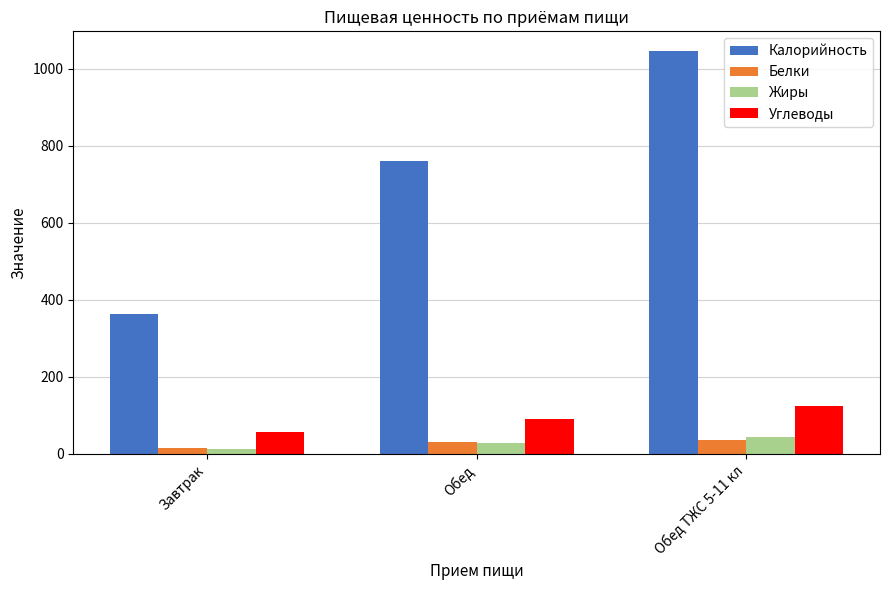

What is the difference between the highest and lowest values at Завтрак?

350.4